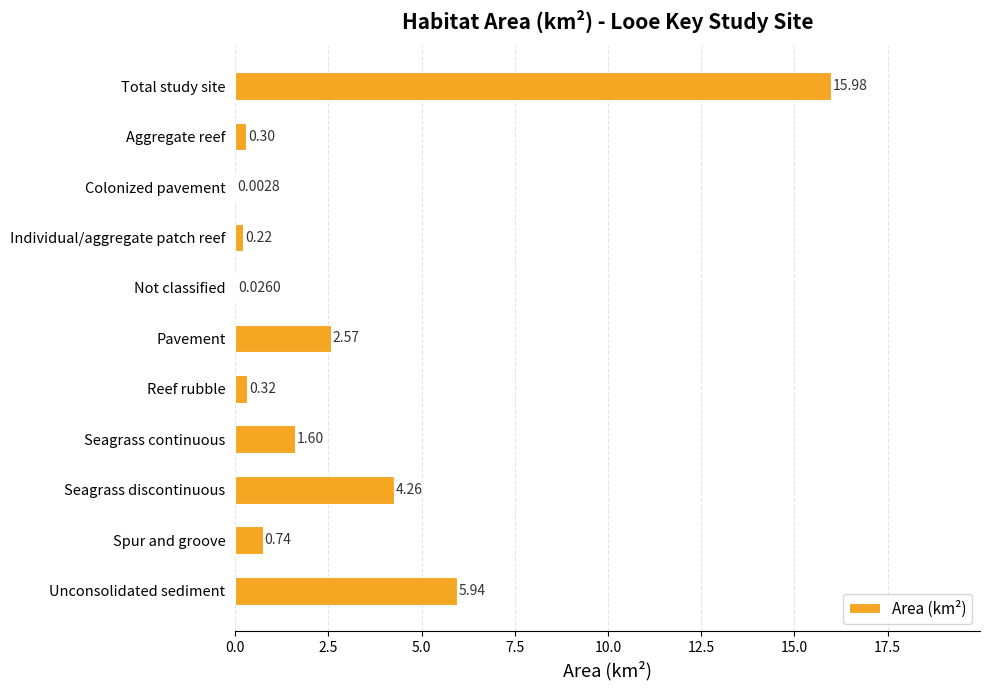

At which category does the chart reach its peak across all series?

Total study site